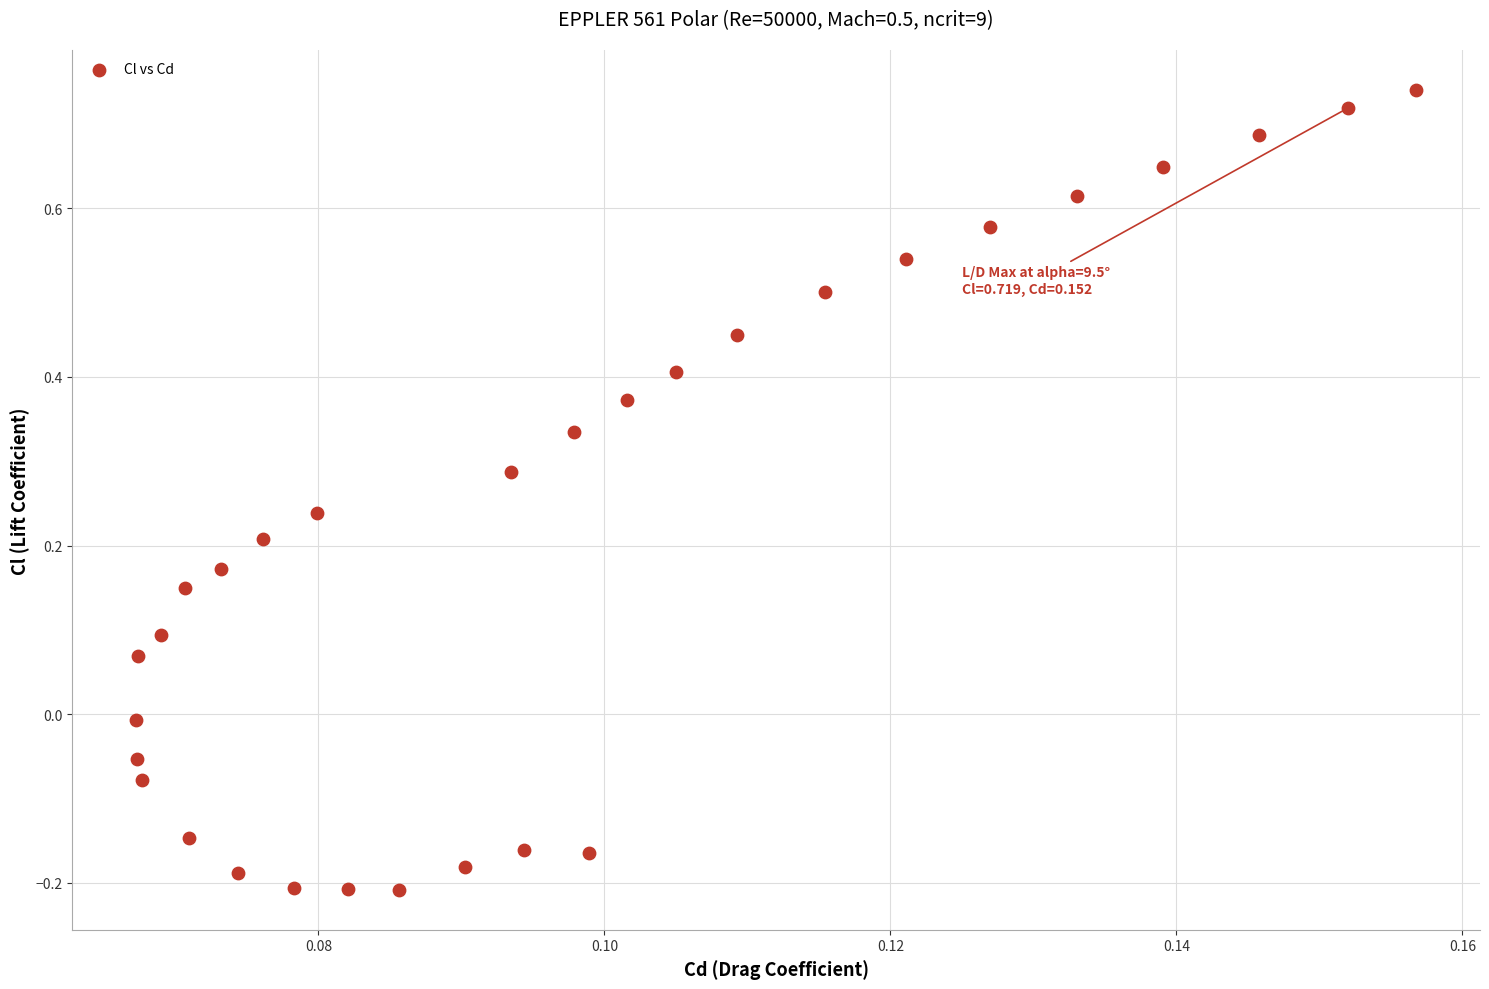

What is the range of Y values (max minus min)?

0.9